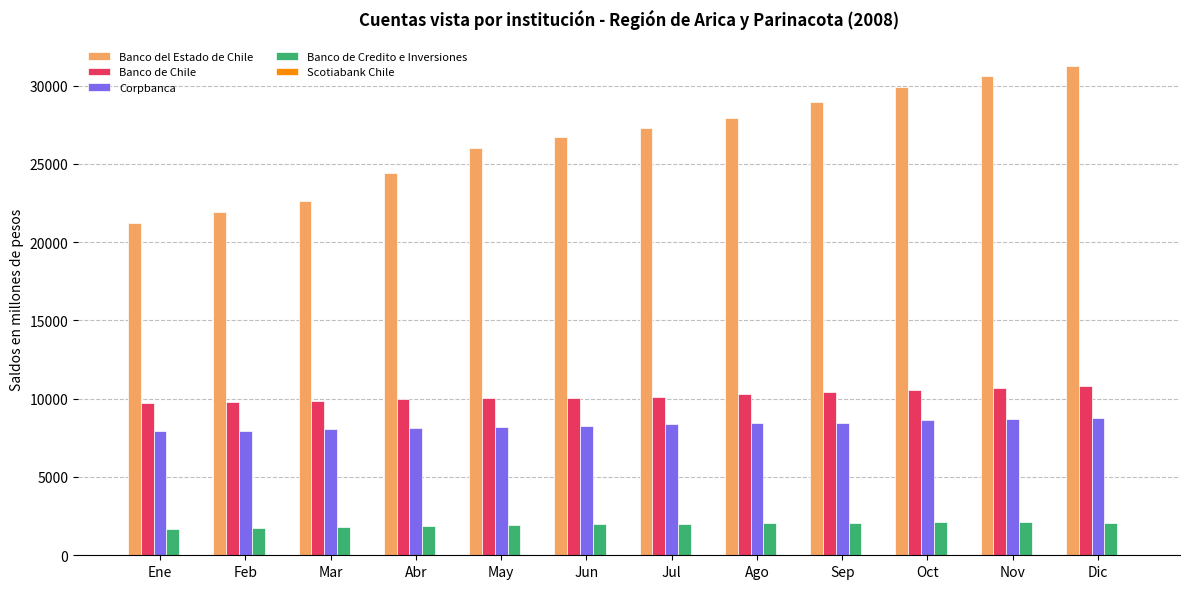

What is the spread (max minus min) of values at Ene?

21156